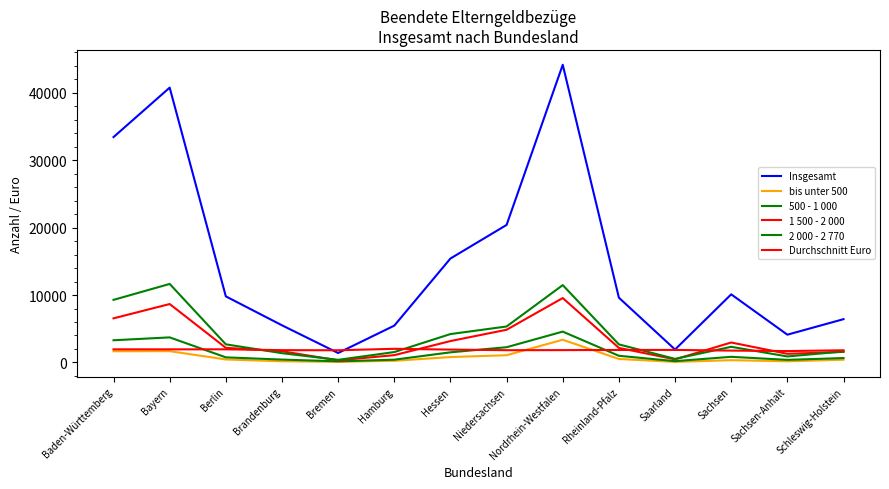

What position from the left is Bayern?

2